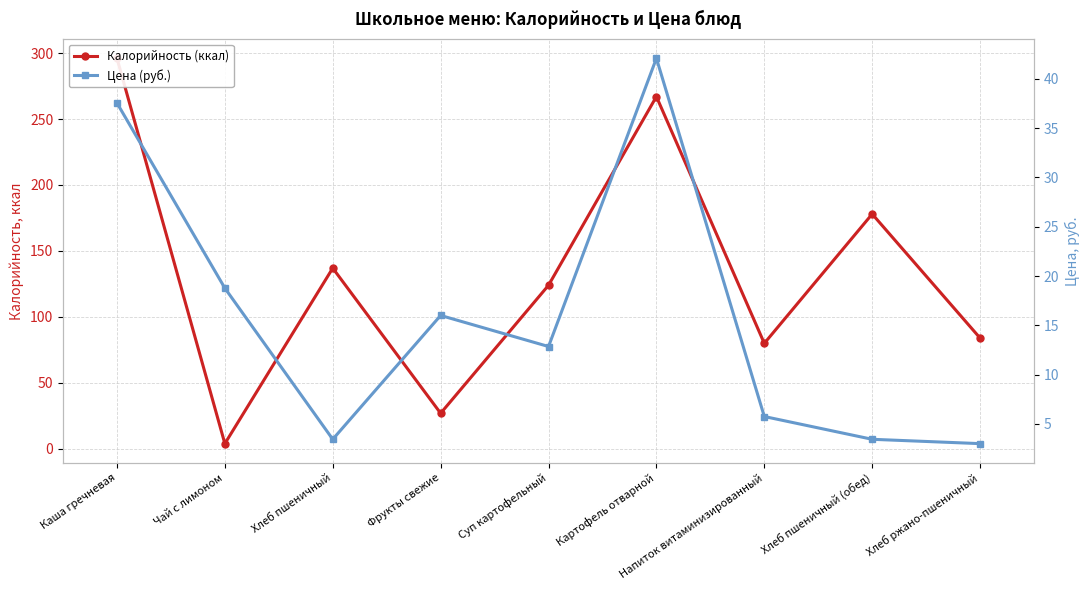

Is this an area chart (filled region under the line)?

No